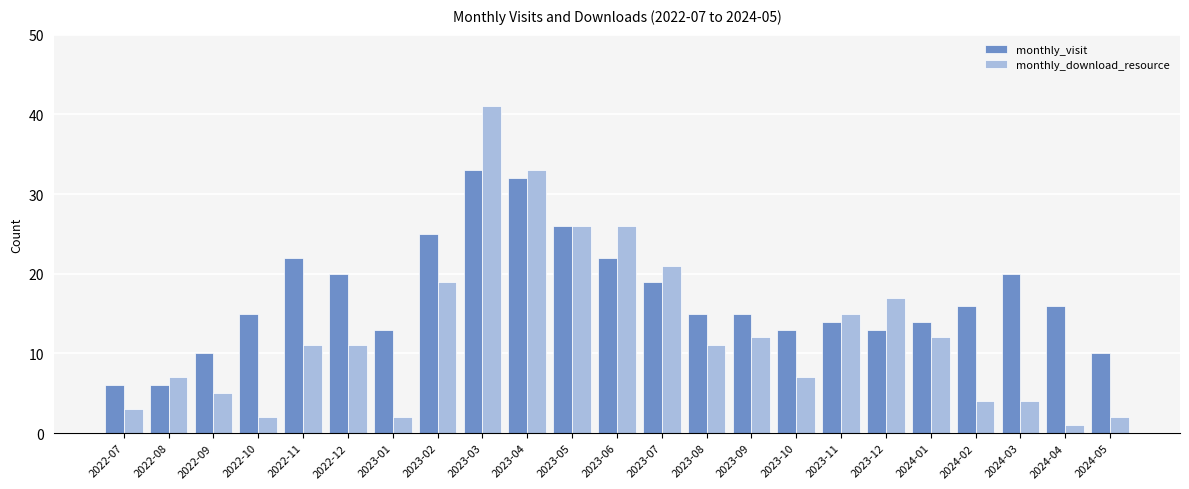

List the series in order of their overall mean, lowest first.

monthly_download_resource, monthly_visit